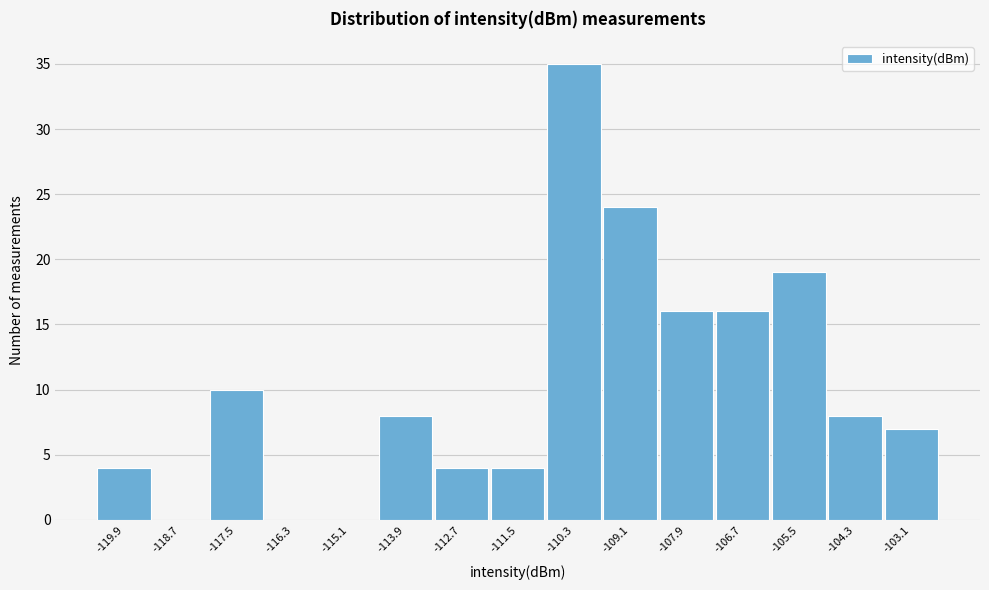

Reading right to left, extract all data points from this chart.

-103.1=7	-104.3=8	-105.5=19	-106.7=16	-107.9=16	-109.1=24	-110.3=35	-111.5=4	-112.7=4	-113.9=8	-115.1=0	-116.3=0	-117.5=10	-118.7=0	-119.9=4